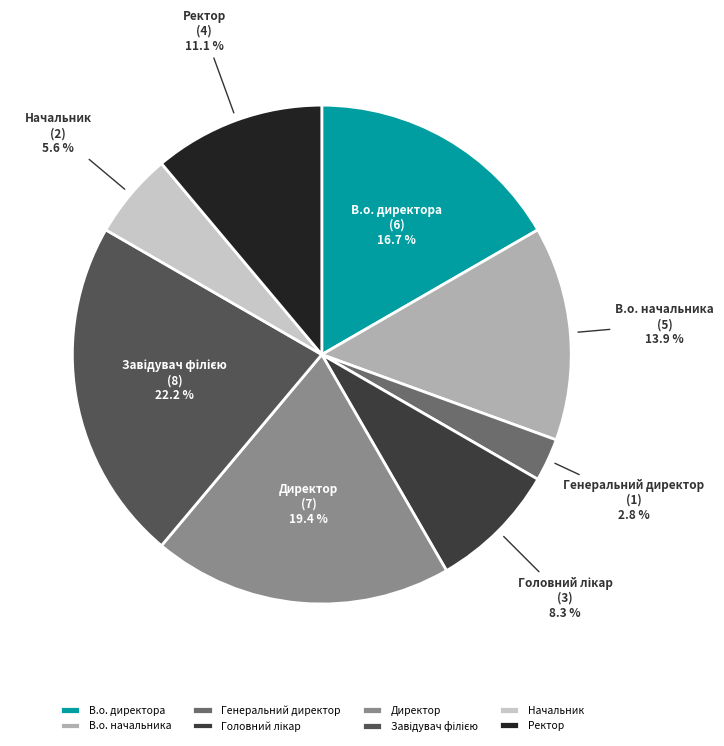

Approximately how many times larger is the value at В.о. директора compared to Директор?

0.9